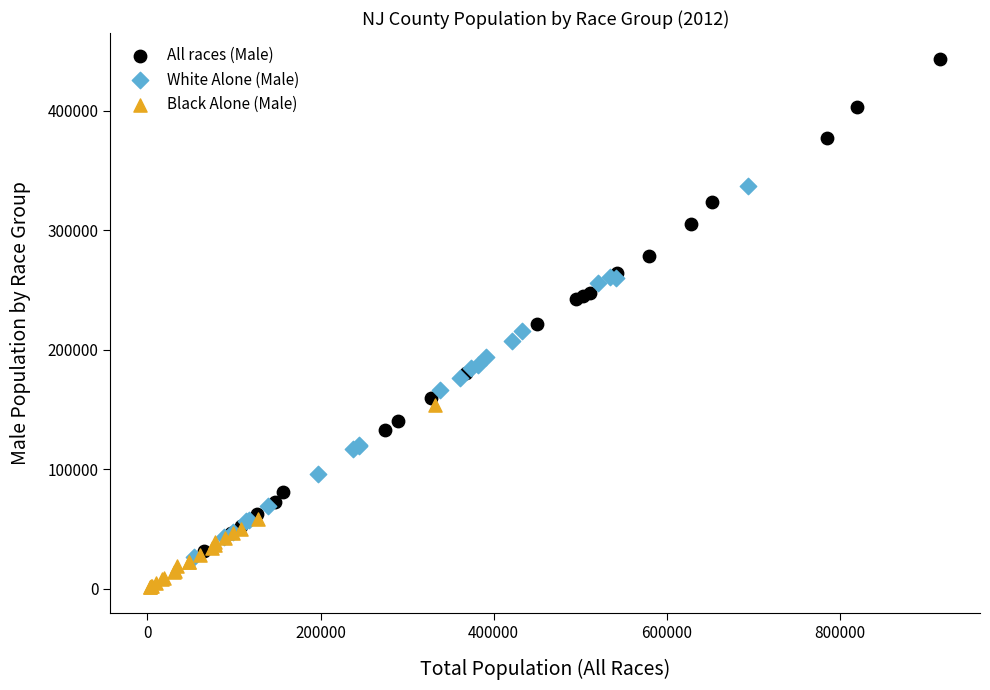

Which series contains the highest Y value?

All races (Male)